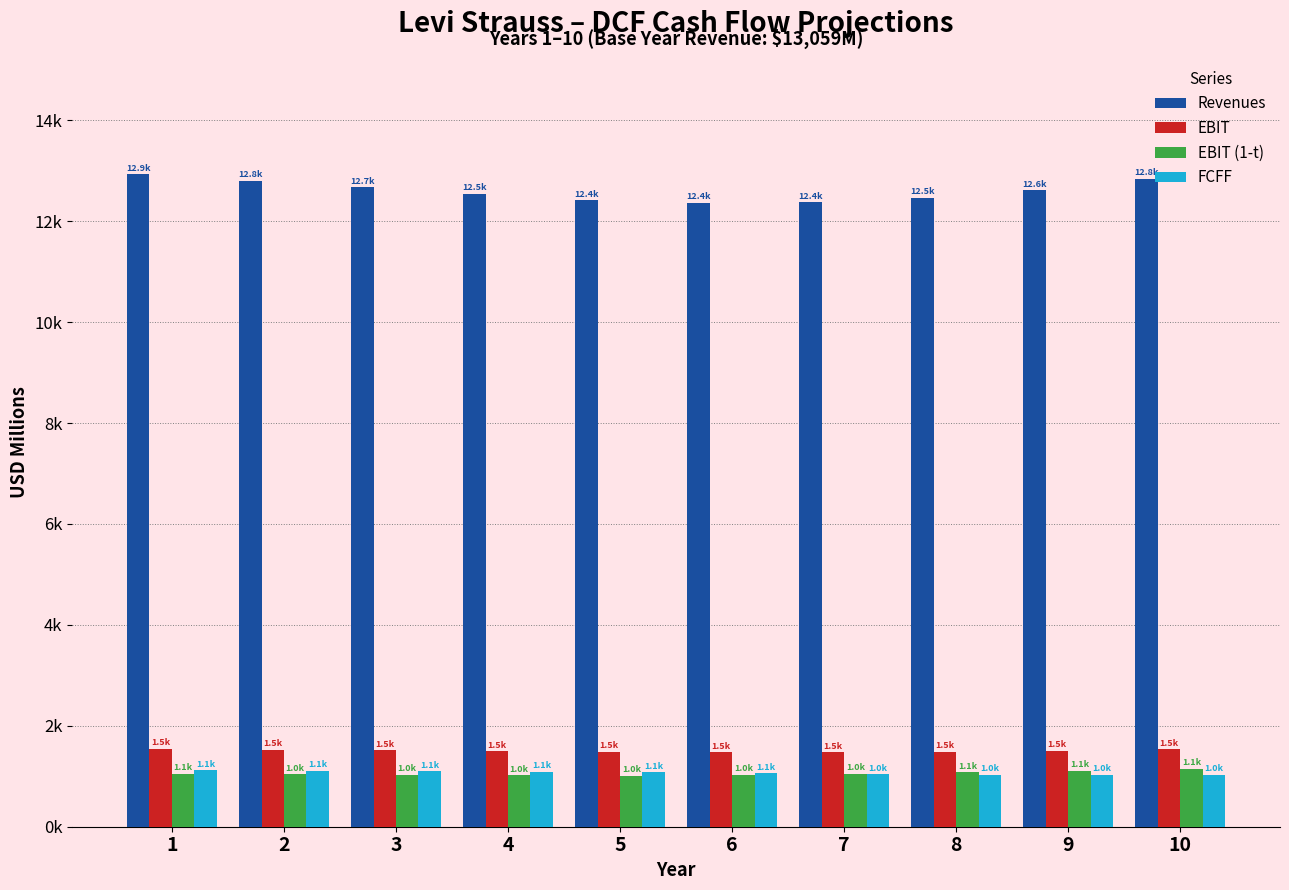

Reading right to left, extract all data points from this chart.

Revenues: 10=12845.0	9=12617.9	8=12463.4	7=12379.2	6=12364.3	5=12419.0	4=12544.4	3=12671.1	2=12799.1	1=12928.4
EBIT: 10=1532.2	9=1505.1	8=1486.7	7=1476.6	6=1474.8	5=1481.4	4=1496.3	3=1511.4	2=1526.7	1=1542.1
EBIT (1-t): 10=1149.1	9=1108.6	8=1075.1	7=1048.1	6=1027.1	5=1011.8	4=1022.0	3=1032.3	2=1042.7	1=1053.3
FCFF: 10=1027.6	9=1026.0	8=1030.1	7=1040.2	6=1056.3	5=1078.9	4=1089.8	3=1100.8	2=1111.9	1=1123.1